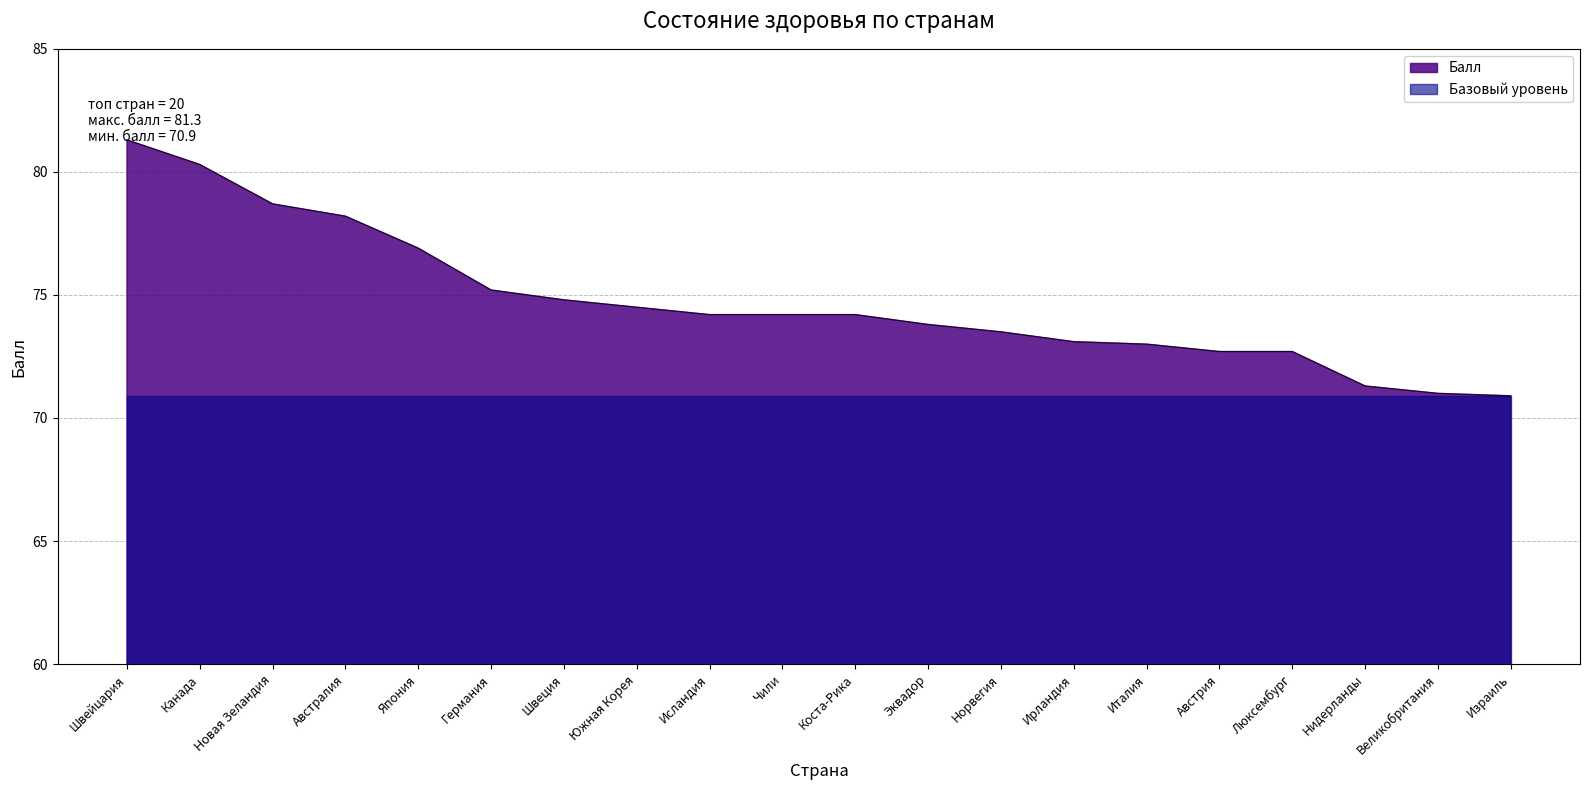

What is the change in value from Новая Зеландия to Коста-Рика?

-4.5